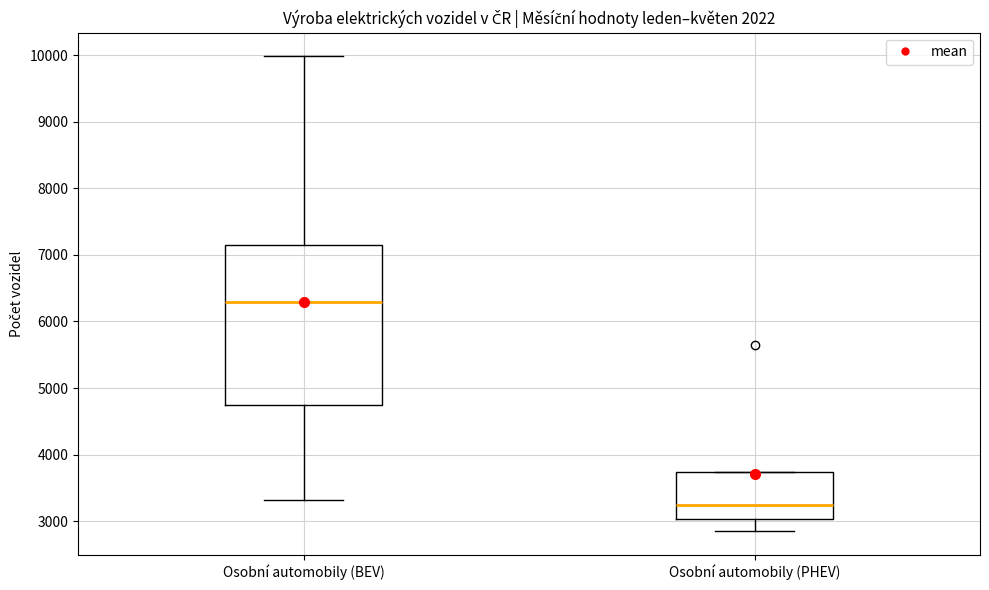

Which box has the lowest median line?

Osobní automobily (PHEV)